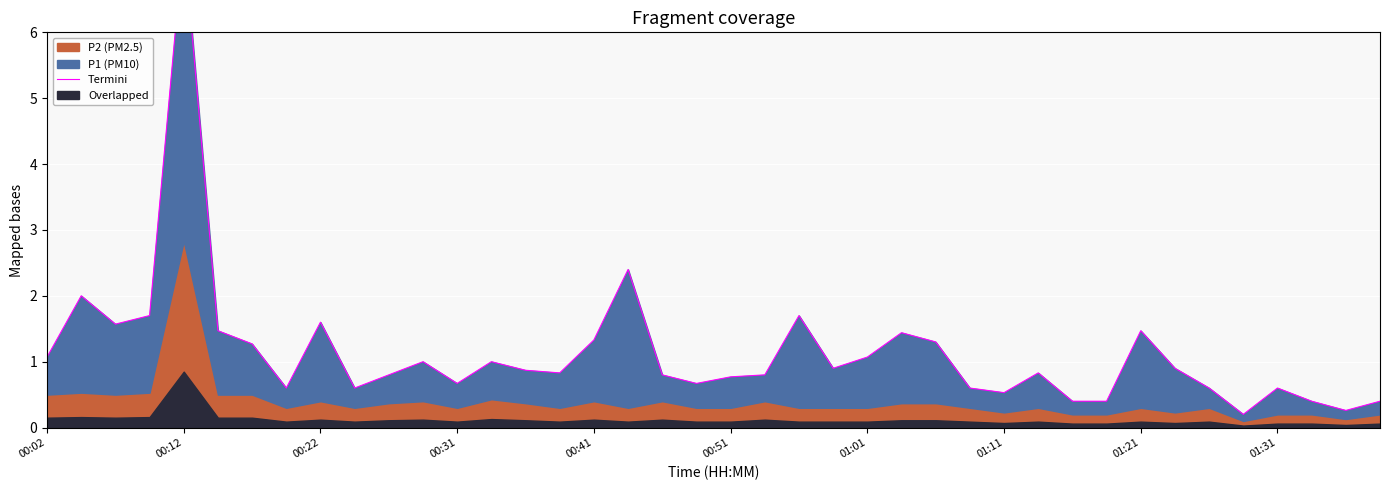

True or false: there are more than 1 points higher than both neighbors.

True